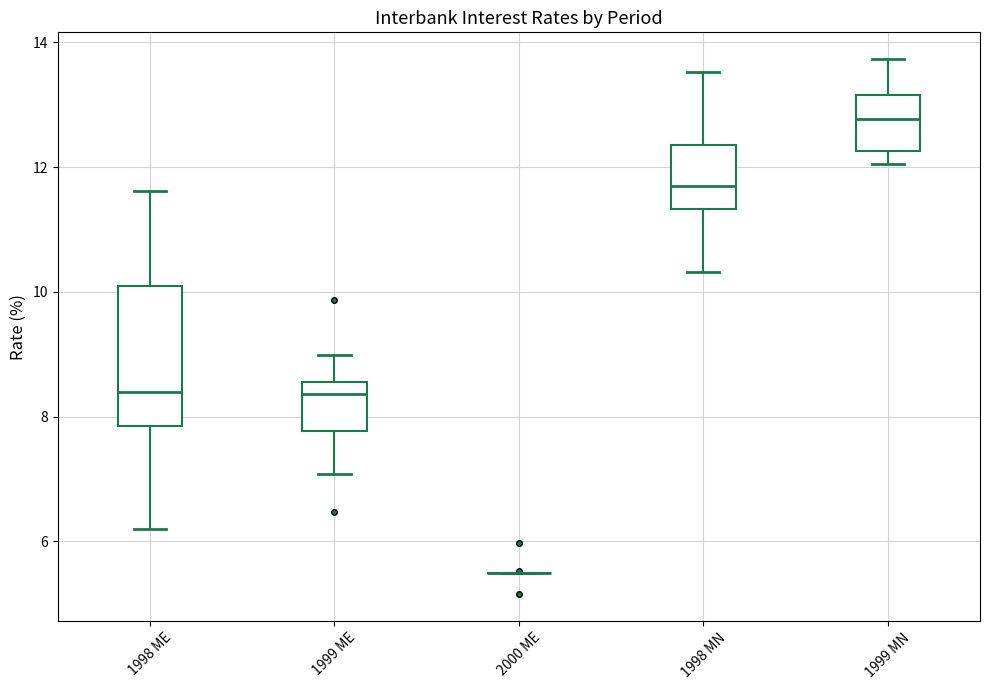

Reading left to right, transcribe this box plot: for each box, give where its median line is, the range the box spans, and where its two whiskers end, as read against the y-axis. The values are not printed on the chart, so give them approximately, as read against the axis.

1998 ME: median 8.4, box 7.8 to 10.0, whiskers 6.2 to 11.6
1999 ME: median 8.4, box 7.8 to 8.6, whiskers 7.0 to 9.0
2000 ME: box collapsed to a line at 5.4, whiskers 5.4 to 5.4
1998 MN: median 11.6, box 11.4 to 12.4, whiskers 10.4 to 13.6
1999 MN: median 12.8, box 12.2 to 13.2, whiskers 12.0 to 13.8